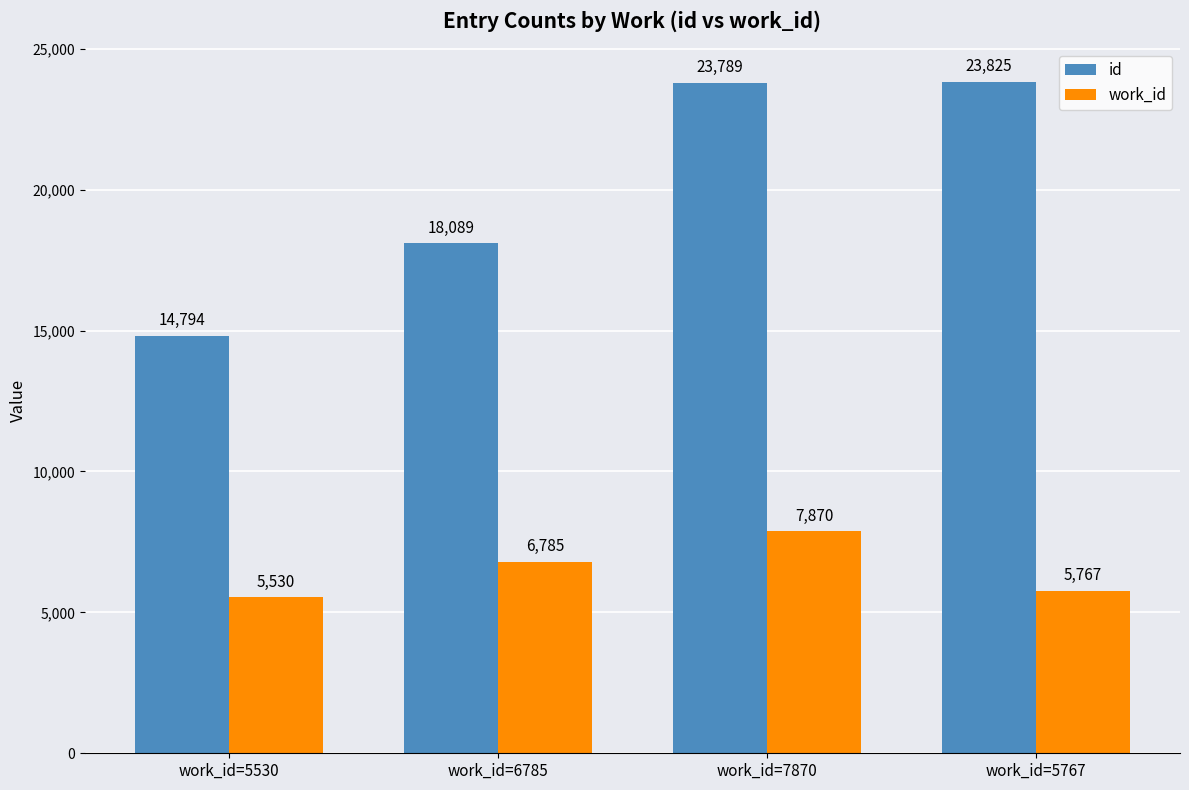

What is the average value of the id series?

20124